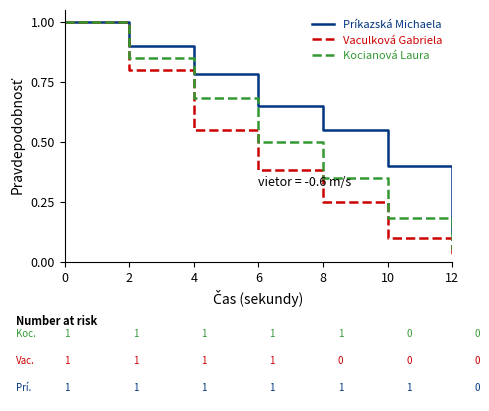

Which series has the largest total across all categories?

Príkazská Michaela